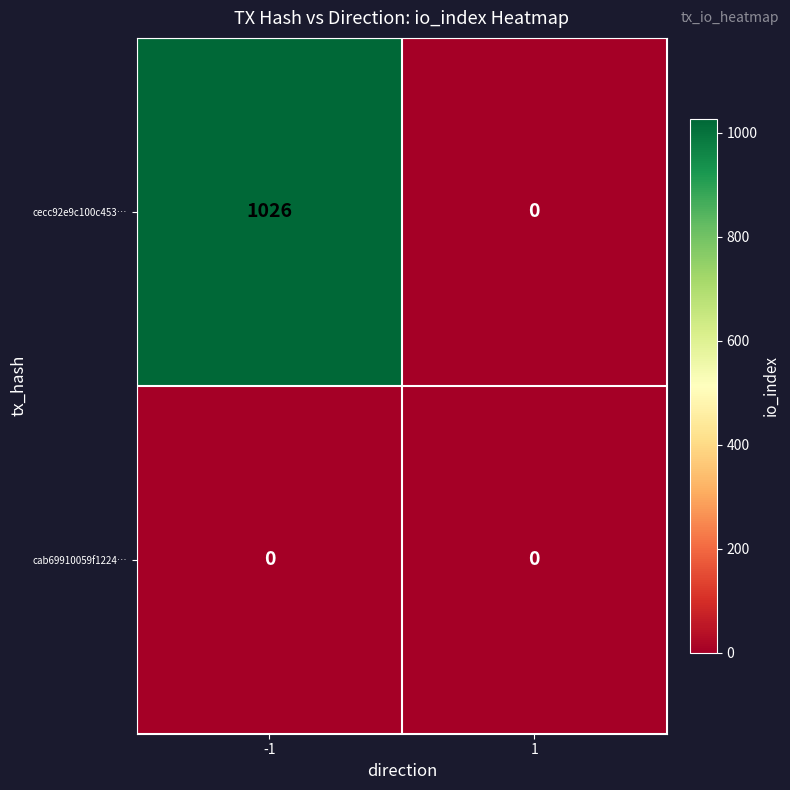

Rank the series at -1 from lowest to highest value.

cab69910059f1224…, cecc92e9c100c453…